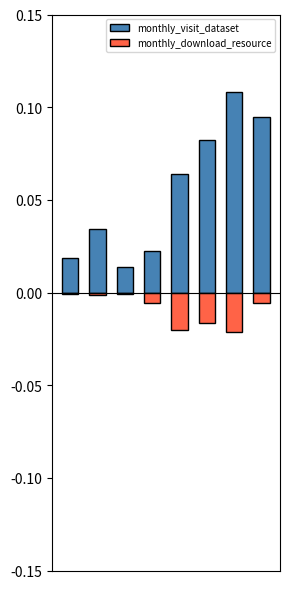

Where is monthly_visit_dataset nearest to the value 0?

2